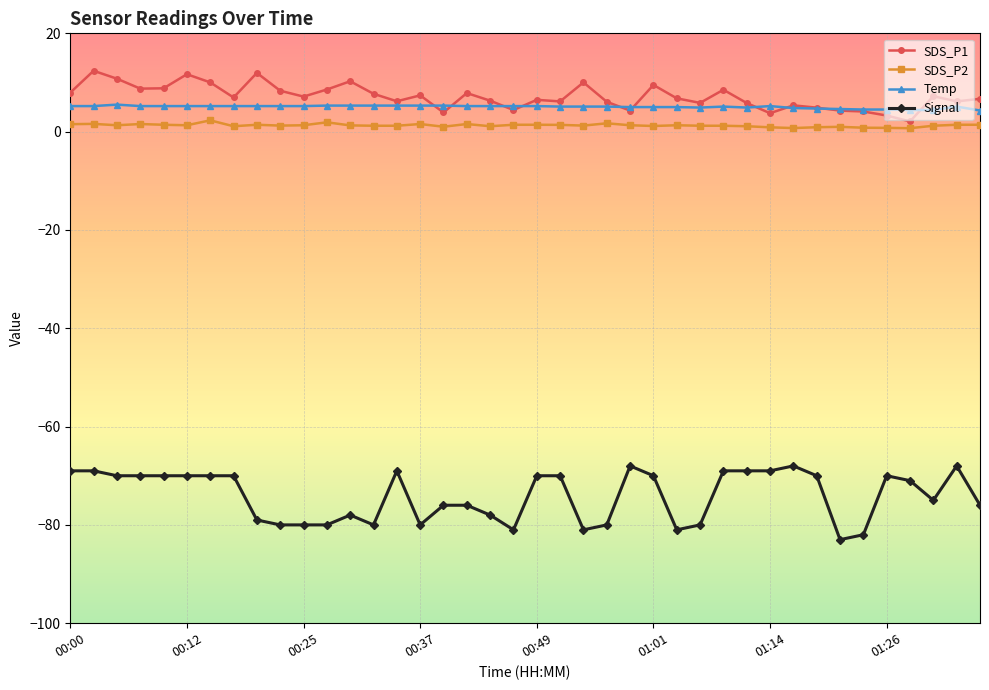

What is the lowest value of the Signal series?

-83.0